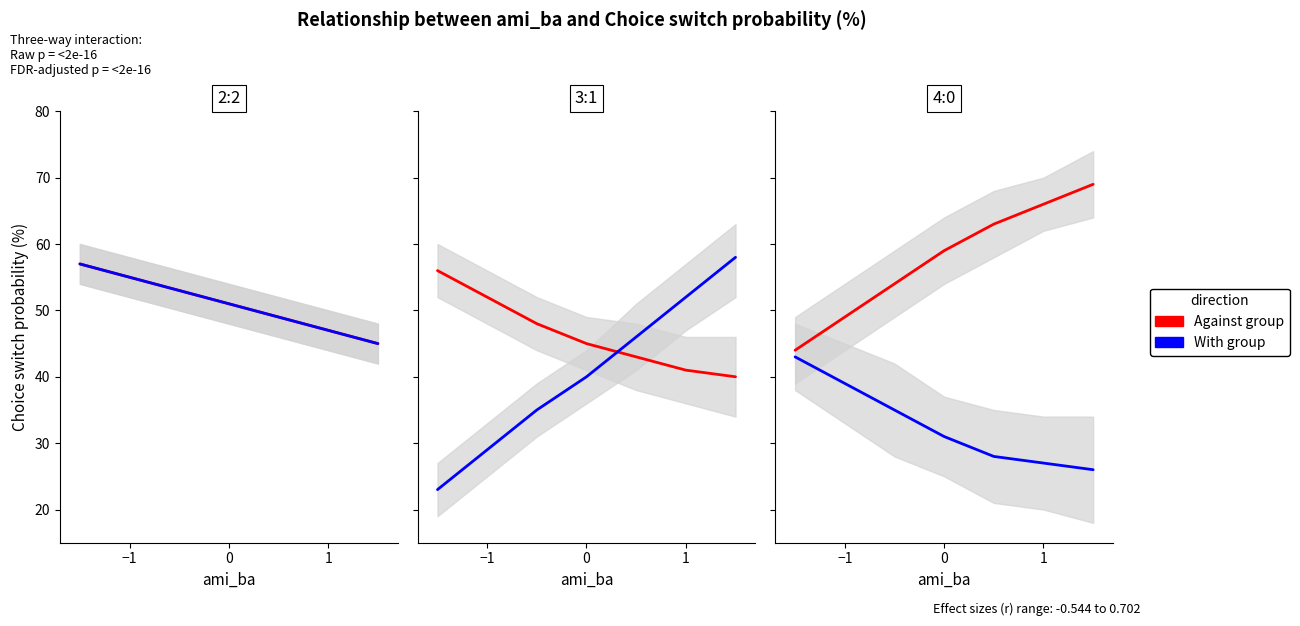

Rank the series at −1 from lowest to highest value.

With group, Against group